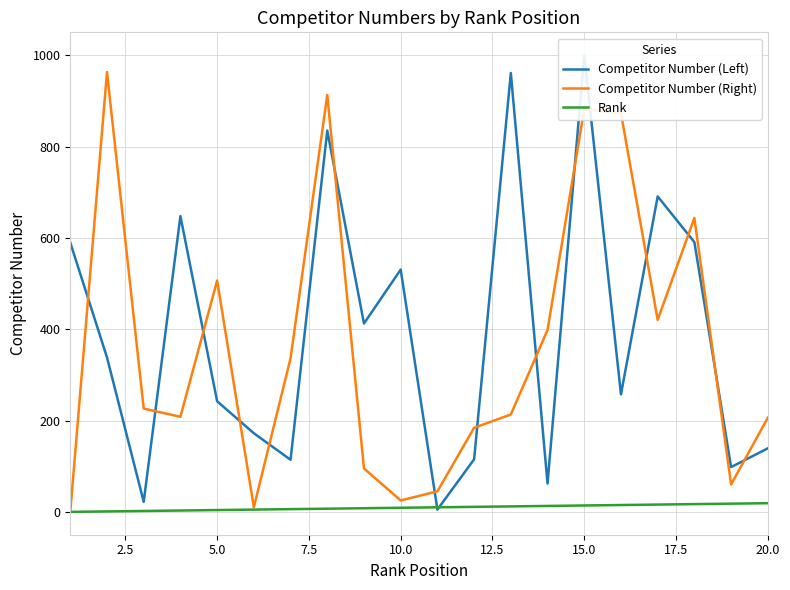

The Competitor Number (Right) series shows 507 at 5.0. True or false?

True